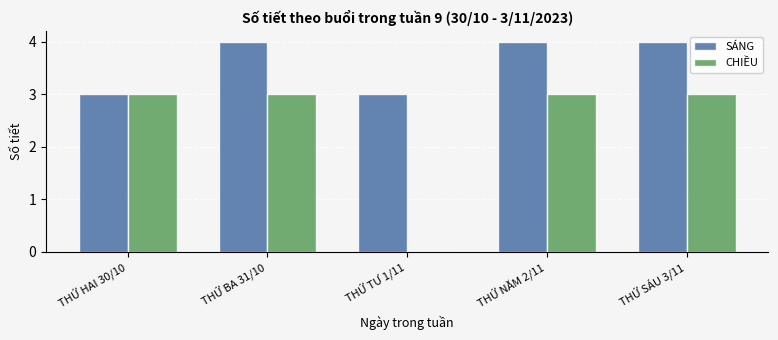

True or false: SÁNG has a value of 4 at THỨ HAI 30/10.

False